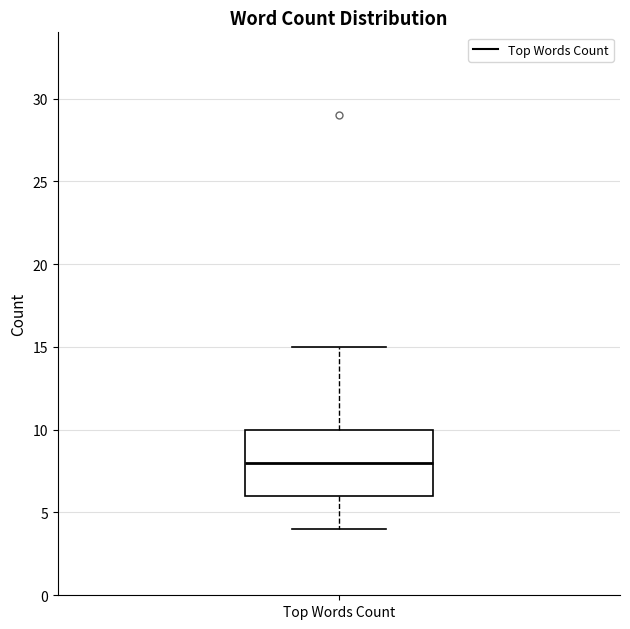

Where is the lower edge of the box for Top Words Count on the y-axis? The values are not printed on the chart, so give them approximately, as read against the axis.

6